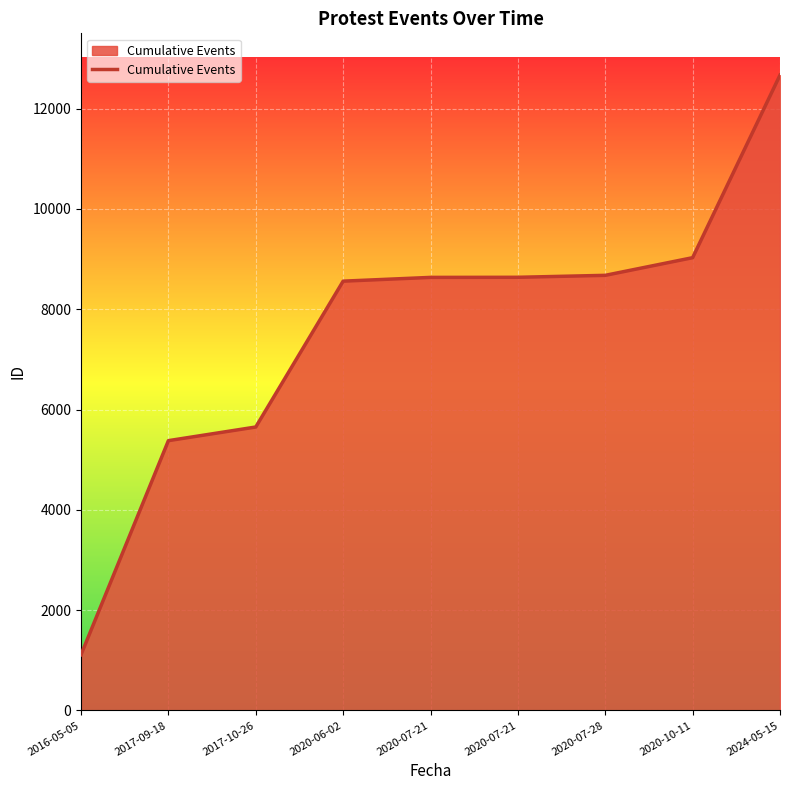

How many distinct data groups are displayed?

1